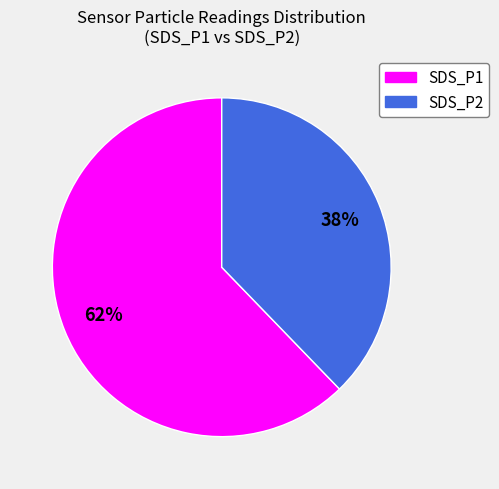

To the nearest percent, what is the difference between the largest and smallest slice percentages?

24%